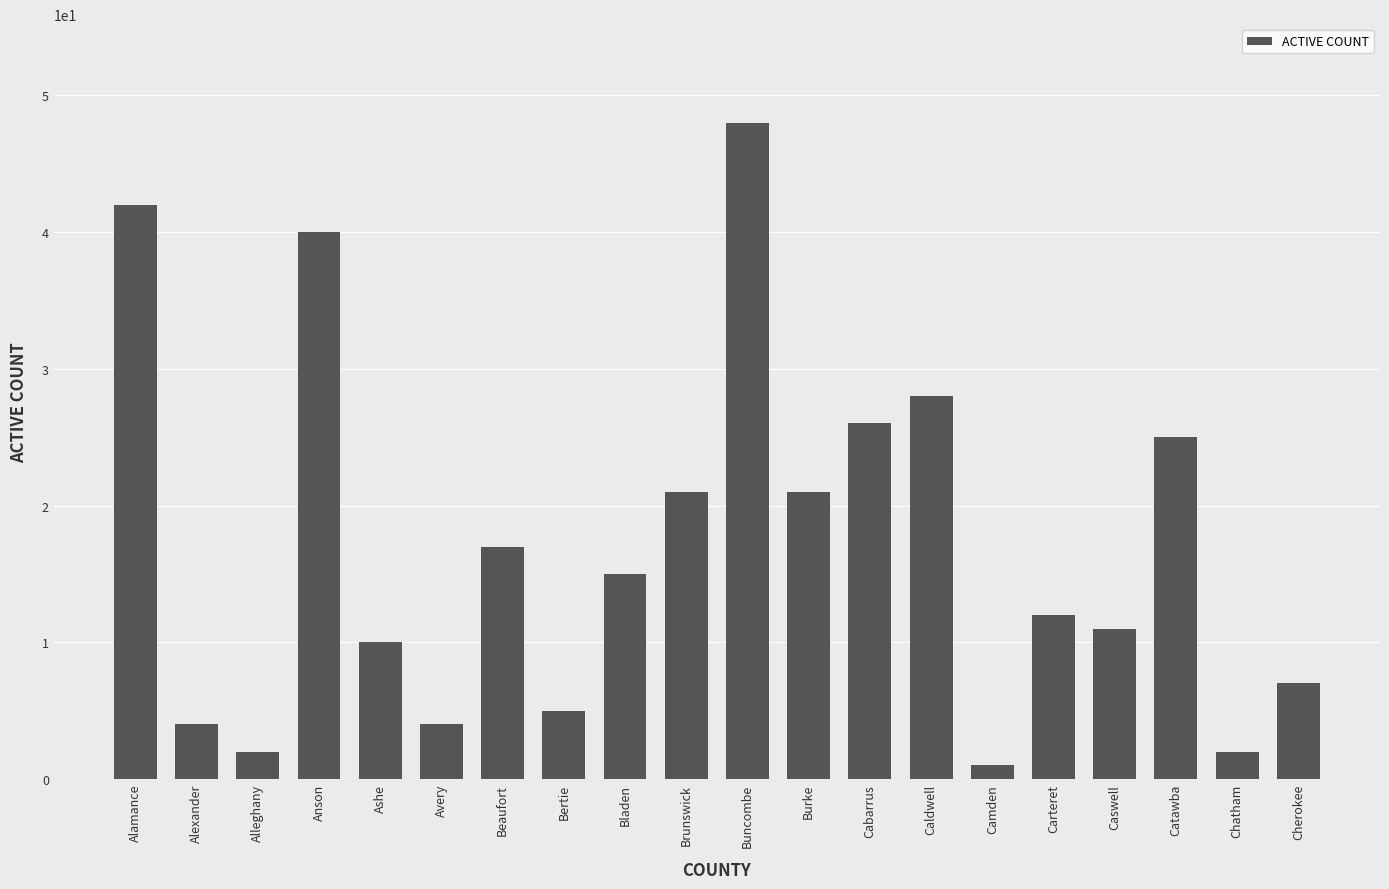

Between Anson and Alexander, which is larger?

Anson